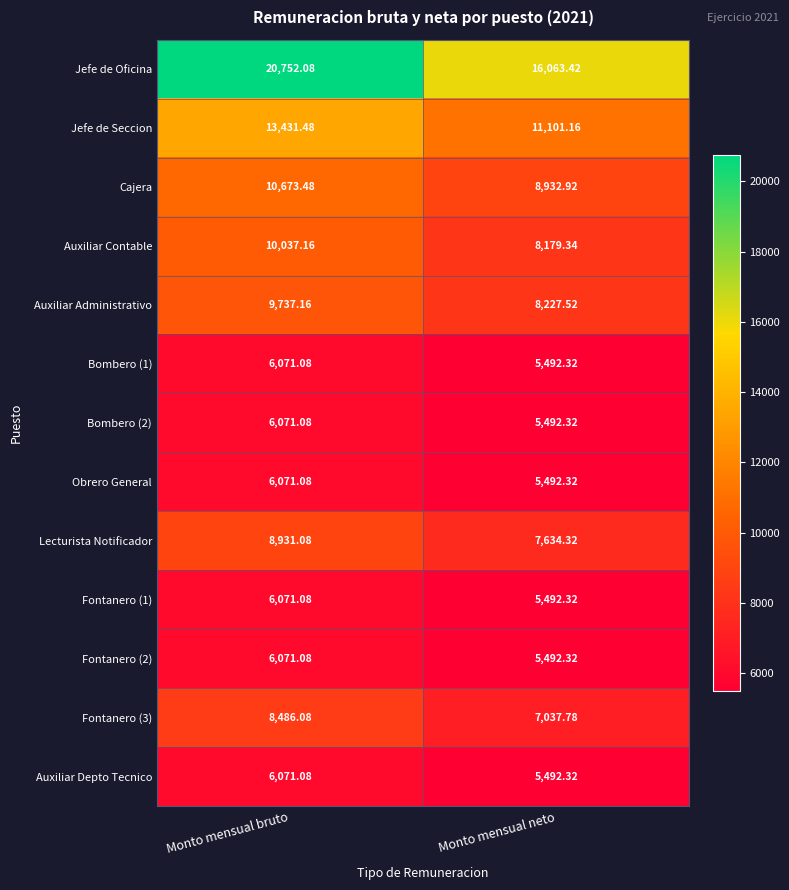

Between Monto mensual bruto and Monto mensual neto, which series saw the biggest shift?

Jefe de Oficina